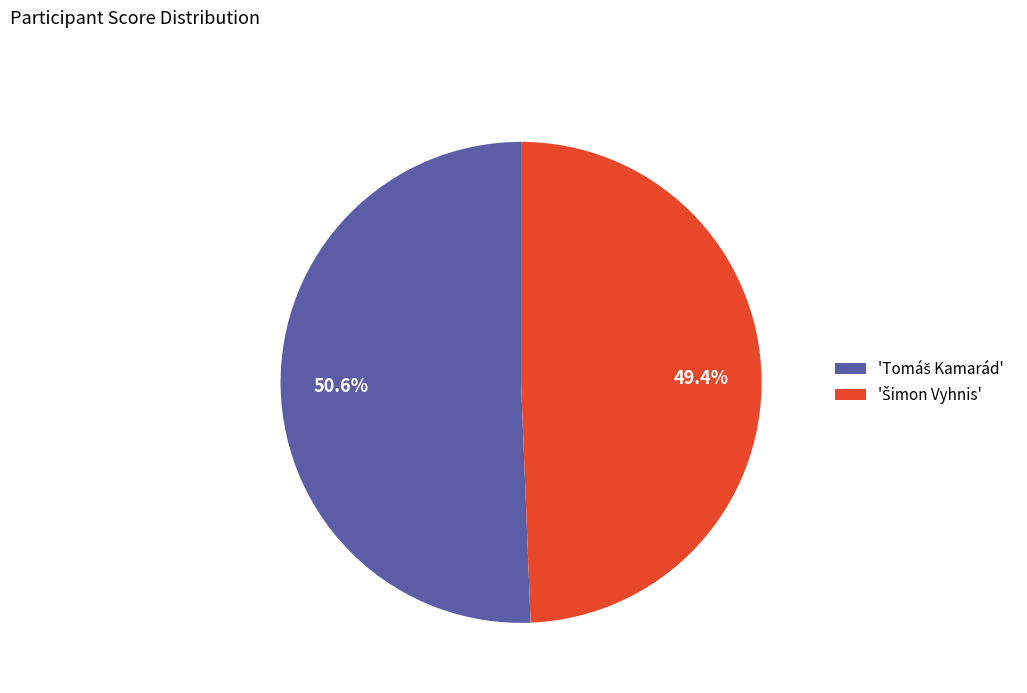

Does any single category account for the majority?

Yes